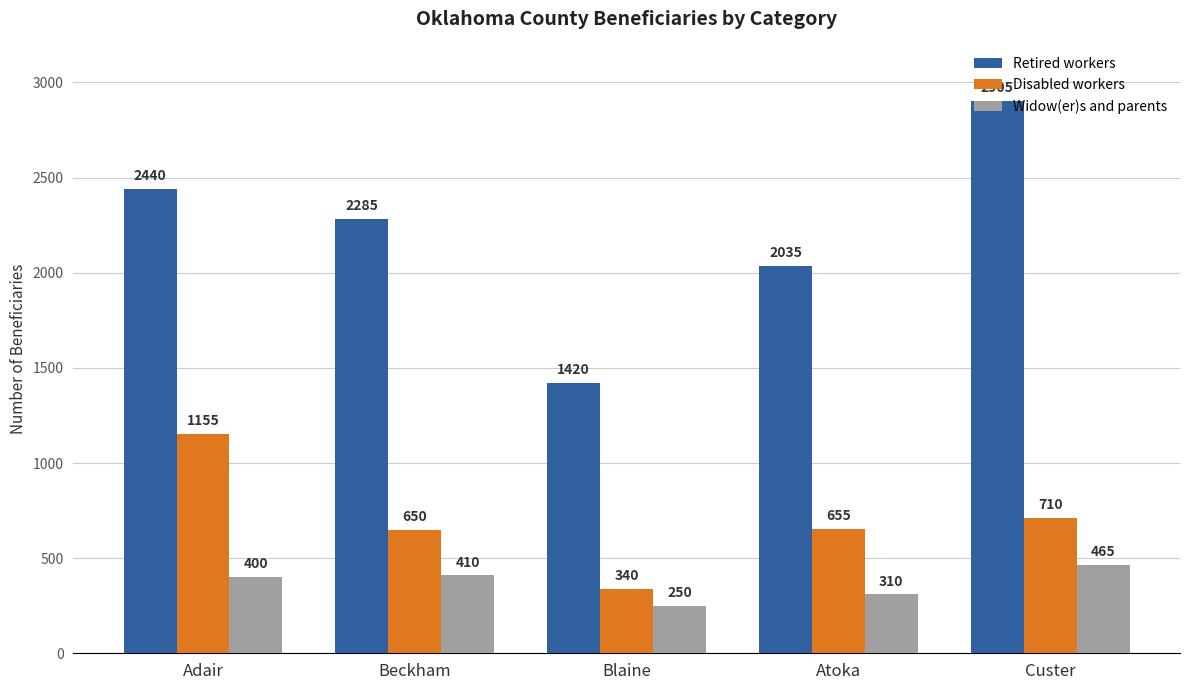

At how many categories does at least one series exceed 2055?

3